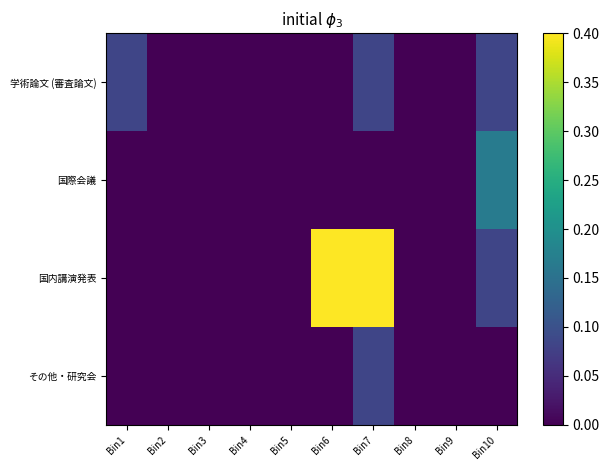

List the series in order of their peak value, highest first.

国内講演発表, 国際会議, 学術論文 (審査論文), その他・研究会